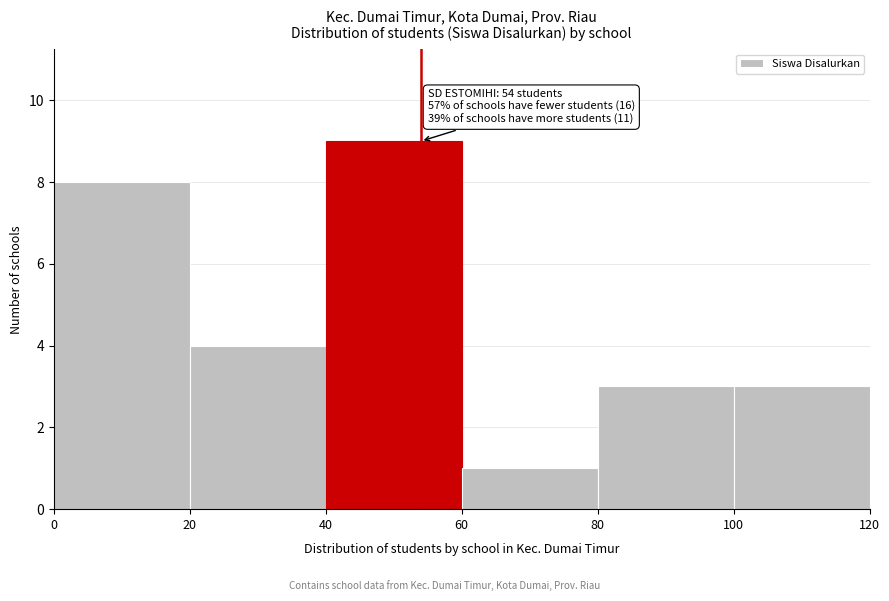

Over which range of the x-axis is the bar tallest?

40 to 60